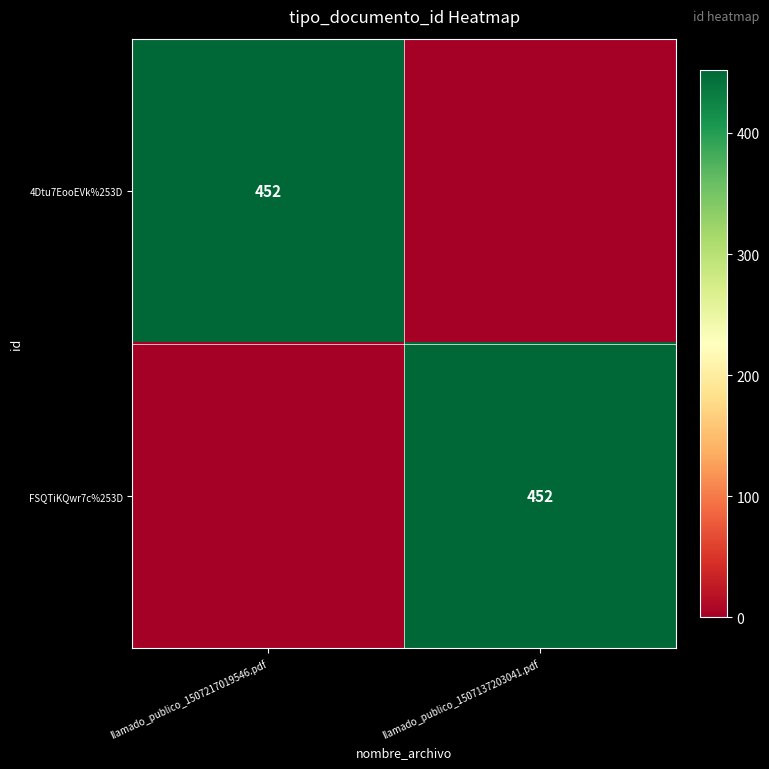

The value of 4Dtu7EooEVk%253D at llamado_publico_1507217019546.pdf is 452. True or false?

True